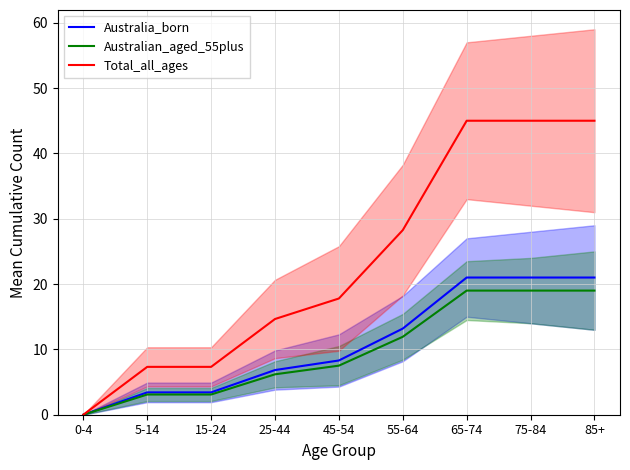

What is the difference between the second highest and second lowest values in the Australia_born series?

17.6